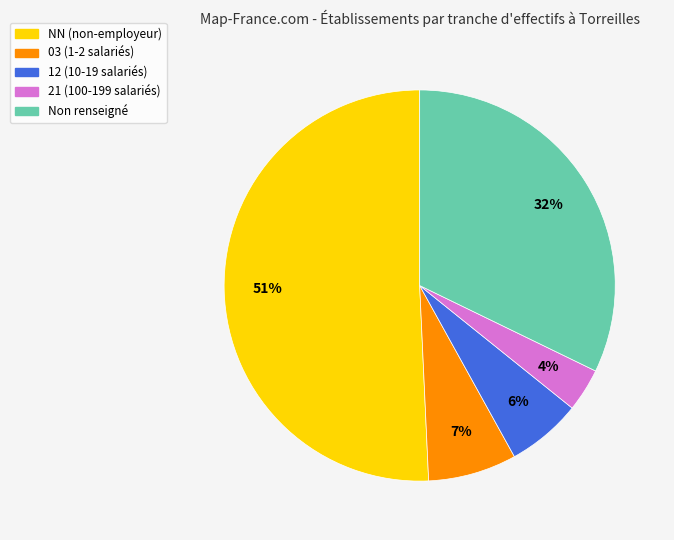

Which category has the biggest portion of the pie?

NN (non-employeur)